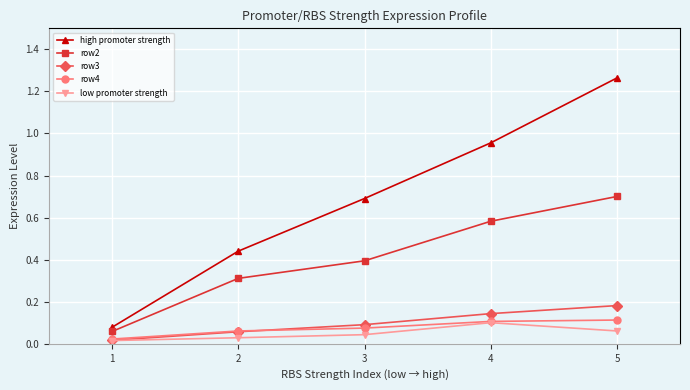

List the labels in order of row3 value, largest first.

5, 4, 3, 2, 1